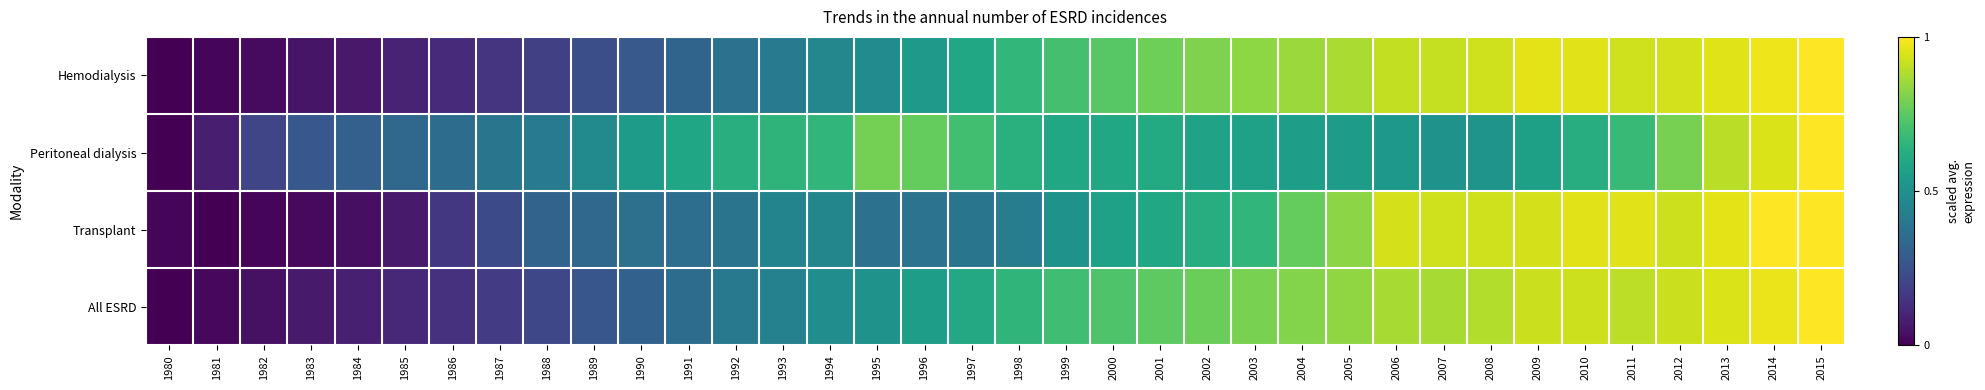

What is the greatest value displayed?

1.0